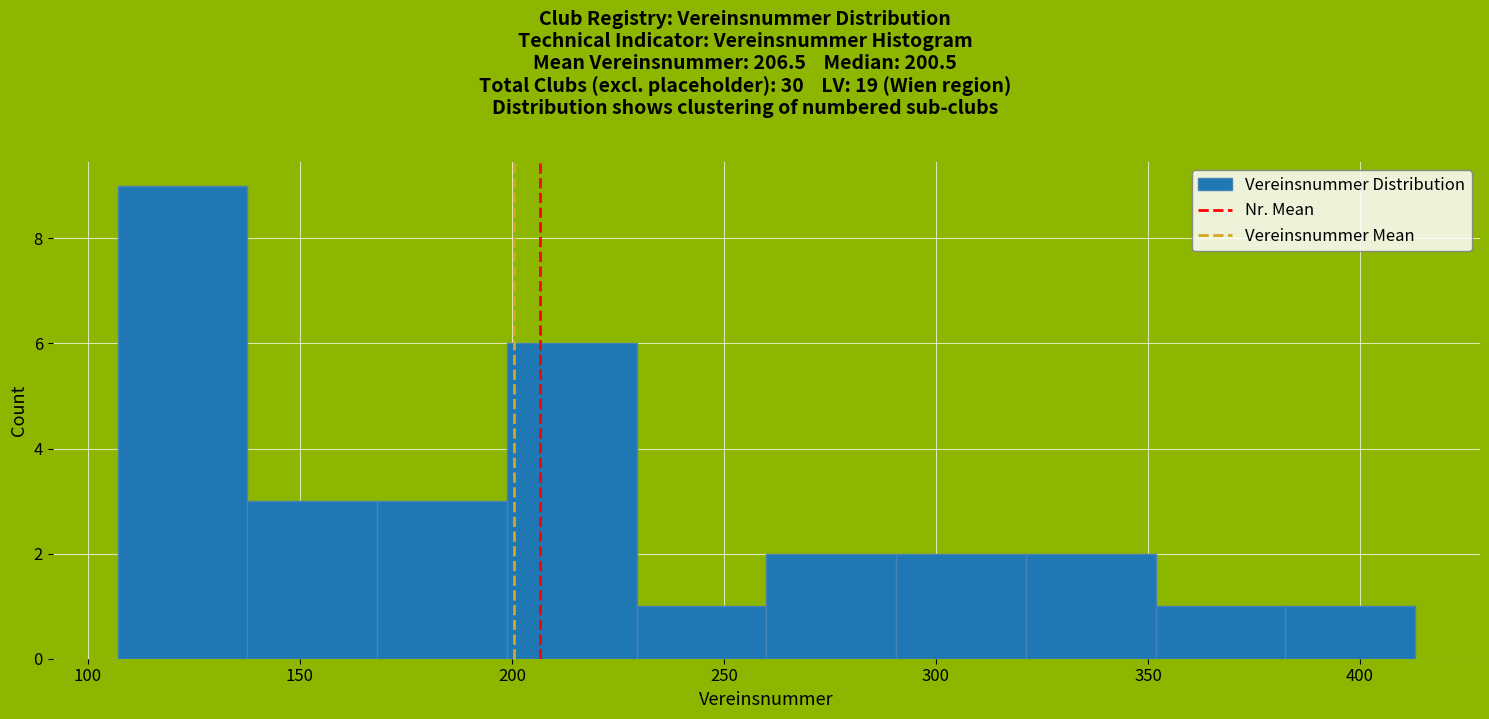

Reading left to right, list every bar in this chart as the range it spans on the x-axis followed by its height. Neither the bar edges nor the heights are printed on the chart, so give them approximately, as read against the axes.

105 to 140: 9
140 to 170: 3
170 to 200: 3
200 to 230: 6
230 to 260: 1
260 to 290: 2
290 to 320: 2
320 to 350: 2
350 to 380: 1
380 to 415: 1